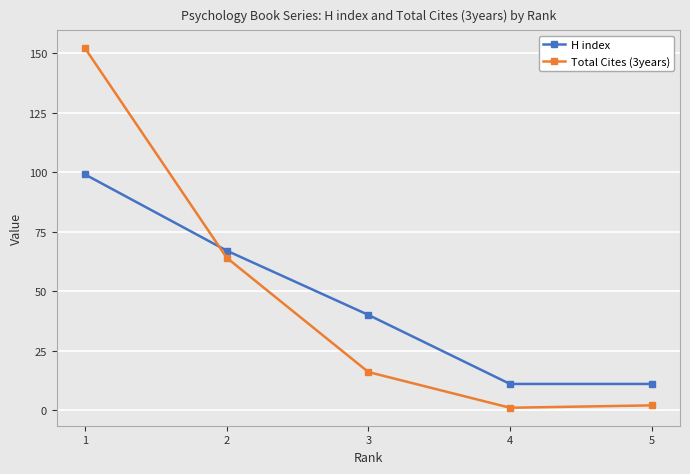

What are all the series names shown in the legend?

H index, Total Cites (3years)